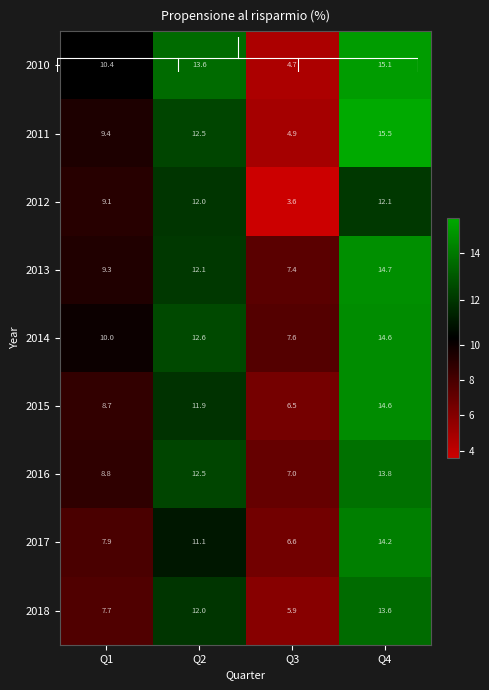

Which category has the highest value across all series?

Q4